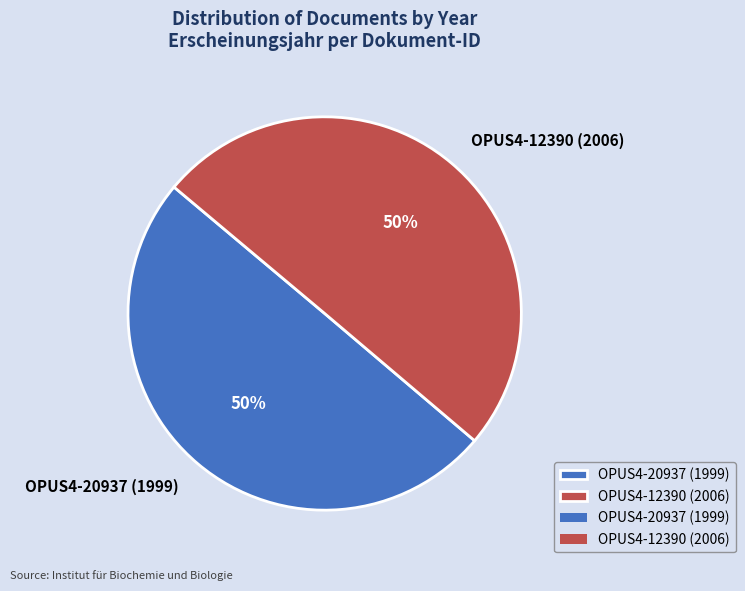

To the nearest percent, what is the average slice percentage?

50%